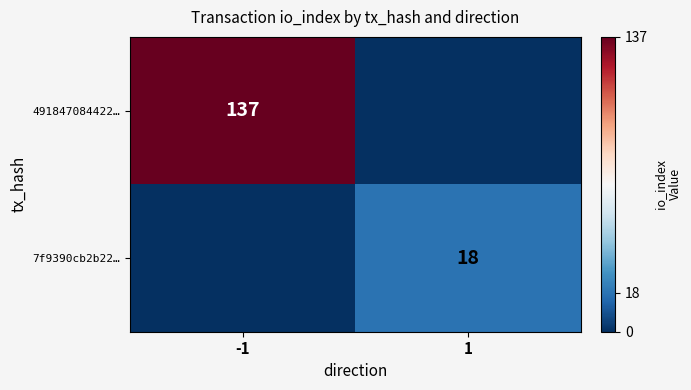

How many distinct data groups are displayed?

2